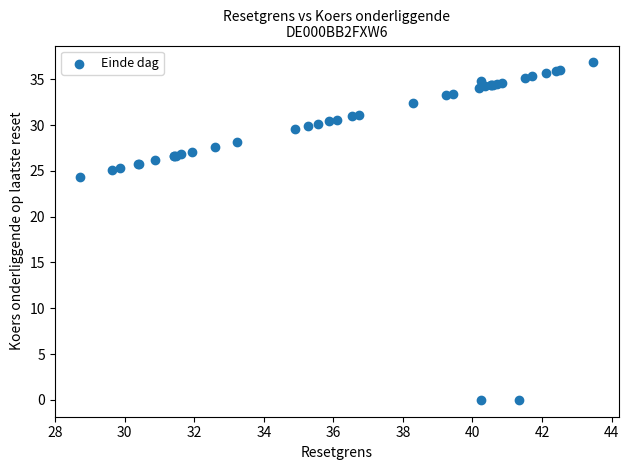

What Y value in the scatter plot is closest to 18?

24.3